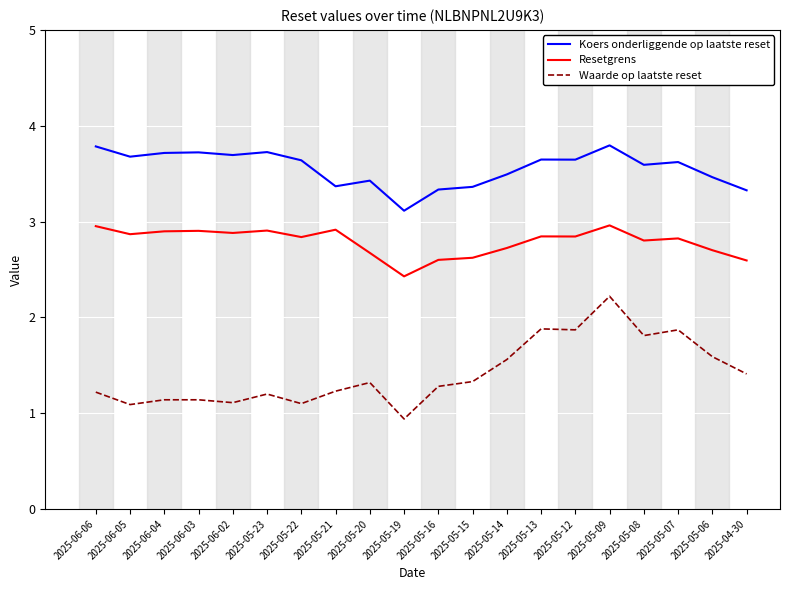

List the series in order of their peak value, lowest first.

Waarde op laatste reset, Resetgrens, Koers onderliggende op laatste reset